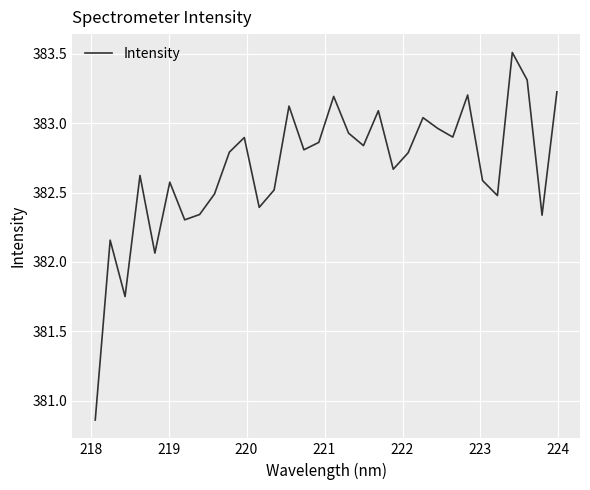

What is the greatest value displayed?

383.5